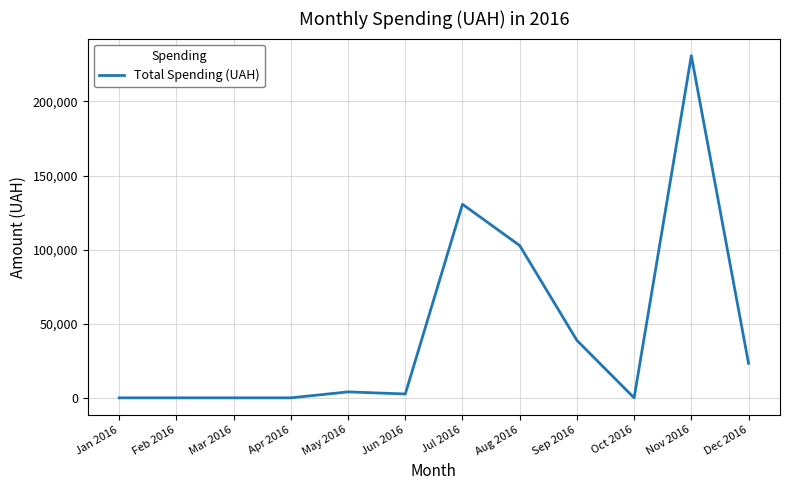

What is the maximum value shown in the chart?

230842.2